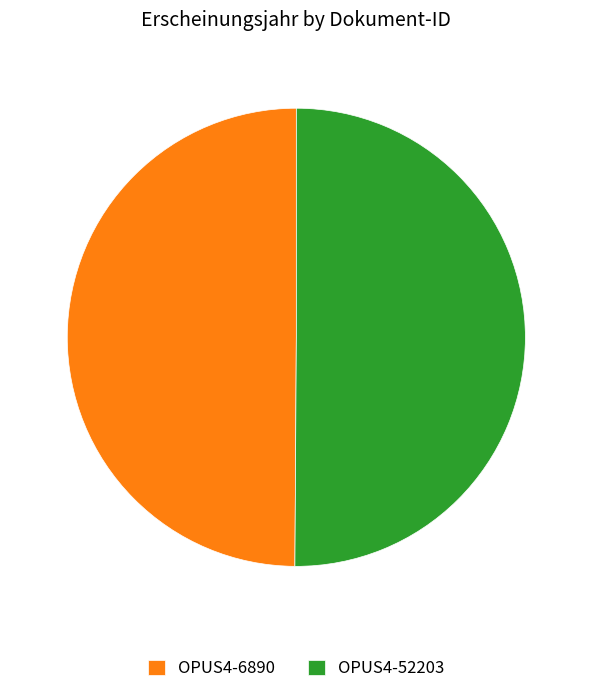

Is it true that OPUS4-6890 is 37% of the pie?

False